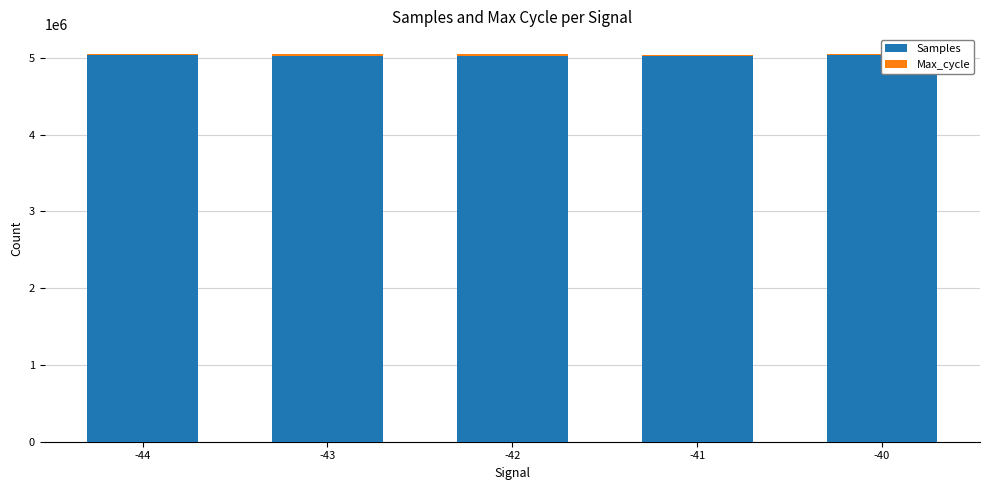

What is the difference between the Samples values at -40 and -41?

7669